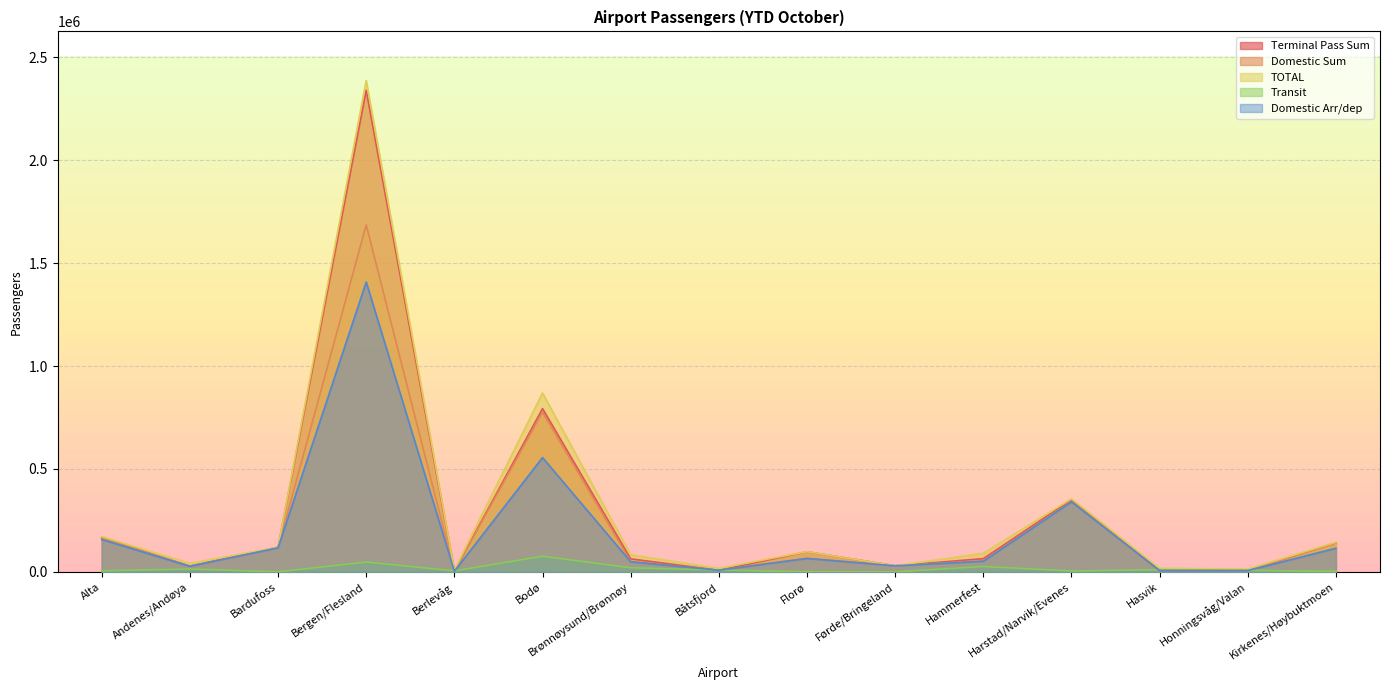

Reading left to right, extract all data points from this chart.

Terminal Pass Sum: Alta=166358	Andenes/Andøya=27452	Bardufoss=119713	Bergen/Flesland=2339177	Berlevåg=3186	Bodø=793092	Brønnøysund/Brønnøy=63087	Båtsfjord=7921	Florø=97708	Førde/Bringeland=29570	Hammerfest=64196	Harstad/Narvik/Evenes=350590	Hasvik=6518	Honningsvåg/Valan=6531	Kirkenes/Høybuktmoen=141210
Domestic Sum: Alta=166172	Andenes/Andøya=27445	Bardufoss=116956	Bergen/Flesland=1685405	Berlevåg=3186	Bodø=775716	Brønnøysund/Brønnøy=49643	Båtsfjord=7921	Florø=65895	Førde/Bringeland=29570	Hammerfest=54239	Harstad/Narvik/Evenes=342834	Hasvik=6518	Honningsvåg/Valan=6531	Kirkenes/Høybuktmoen=141130
TOTAL: Alta=171507	Andenes/Andøya=41263	Bardufoss=119899	Bergen/Flesland=2386812	Berlevåg=7912	Bodø=868918	Brønnøysund/Brønnøy=83006	Båtsfjord=16946	Florø=98116	Førde/Bringeland=29719	Hammerfest=90158	Harstad/Narvik/Evenes=354872	Hasvik=17249	Honningsvåg/Valan=13795	Kirkenes/Høybuktmoen=143648
Transit: Alta=5149	Andenes/Andøya=13811	Bardufoss=186	Bergen/Flesland=47635	Berlevåg=4726	Bodø=75826	Brønnøysund/Brønnøy=19919	Båtsfjord=9025	Florø=408	Førde/Bringeland=149	Hammerfest=25962	Harstad/Narvik/Evenes=4282	Hasvik=10731	Honningsvåg/Valan=7264	Kirkenes/Høybuktmoen=2438
Domestic Arr/dep: Alta=156914	Andenes/Andøya=27113	Bardufoss=116908	Bergen/Flesland=1408183	Berlevåg=3096	Bodø=555136	Brønnøysund/Brønnøy=49033	Båtsfjord=7735	Florø=65121	Førde/Bringeland=29242	Hammerfest=51431	Harstad/Narvik/Evenes=340238	Hasvik=6420	Honningsvåg/Valan=6273	Kirkenes/Høybuktmoen=114596